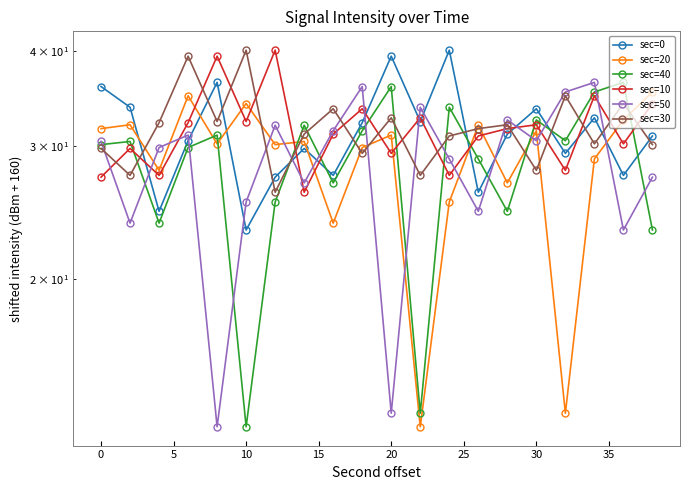

What is the value of the sec=10 point at the 6th from the left?

32.3